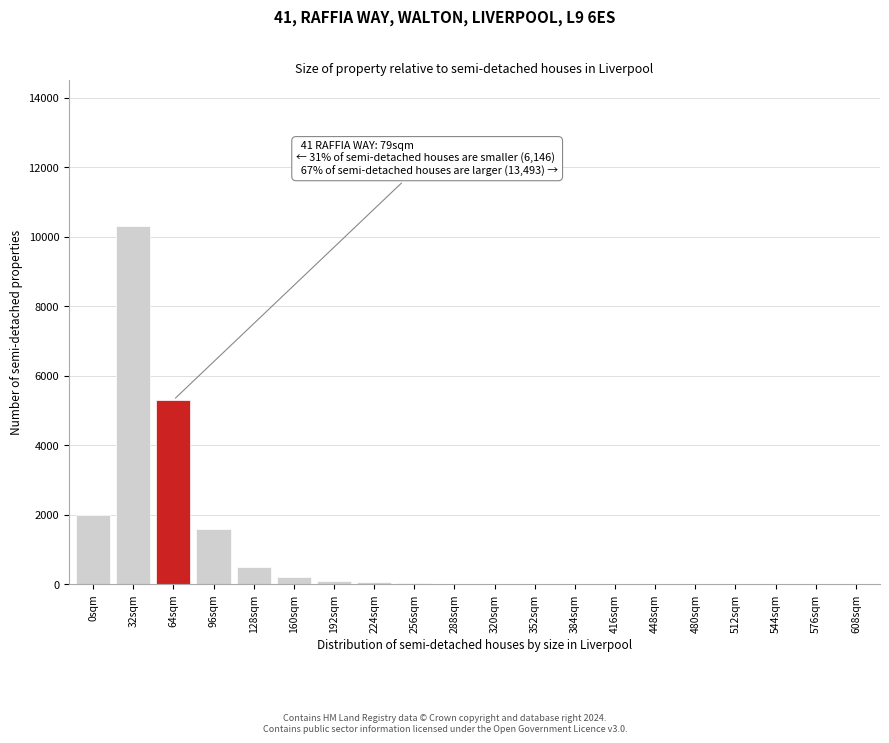

Which label corresponds to the largest value in the chart?

32sqm